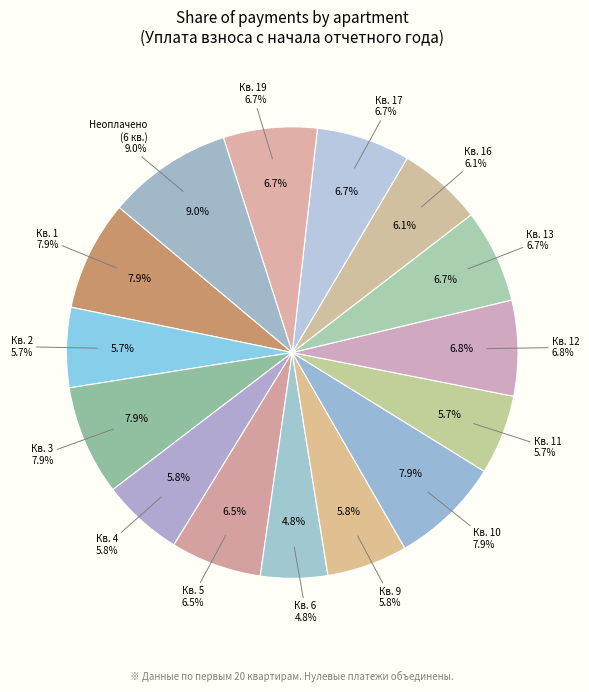

True or false: 20 accounts for 10% of the total.

False